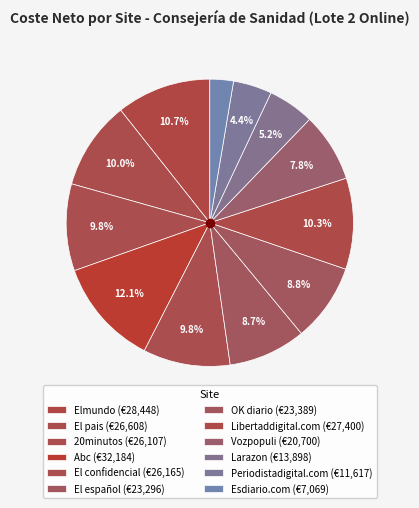

How many segments does this pie chart have?

12